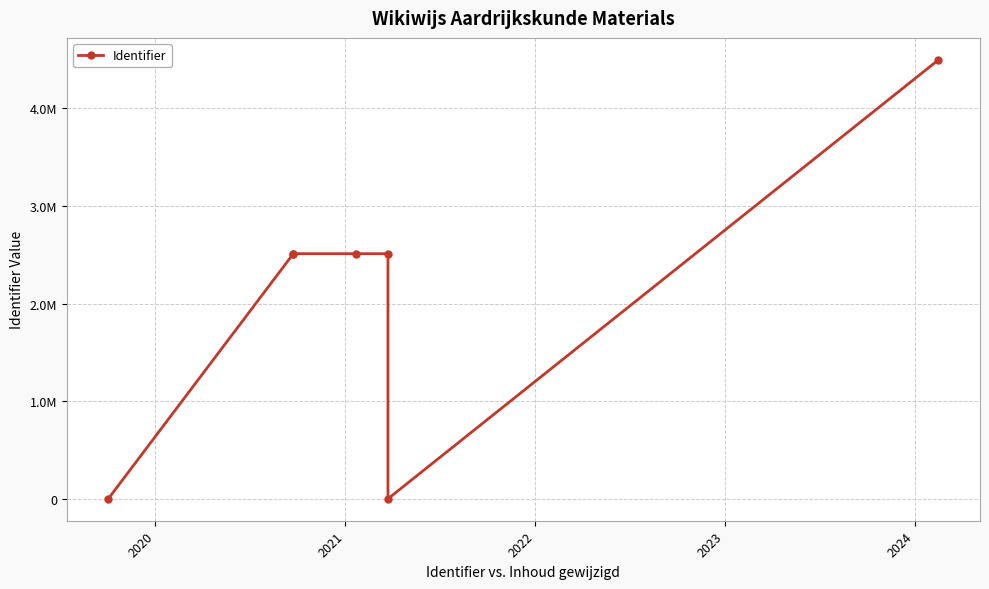

What position from the right is 2020?

6